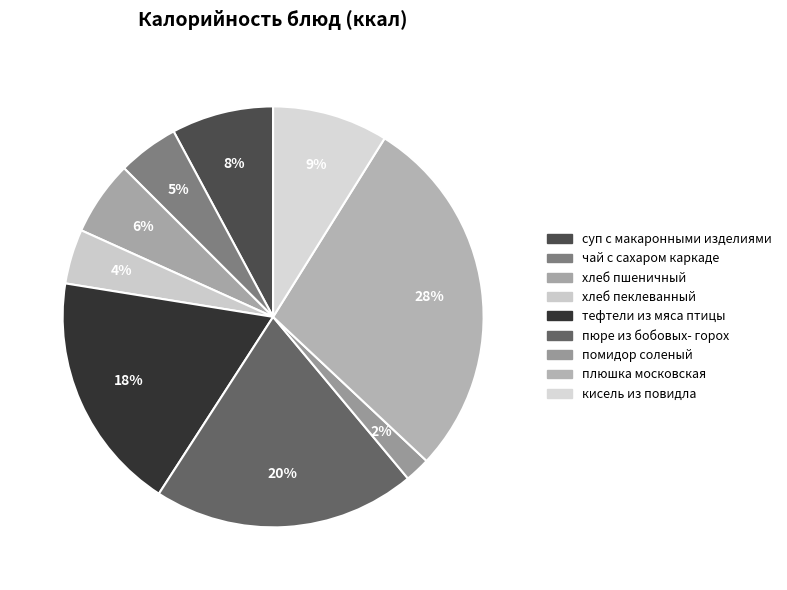

Which has a higher value, кисель из повидла or хлеб пшеничный?

кисель из повидла